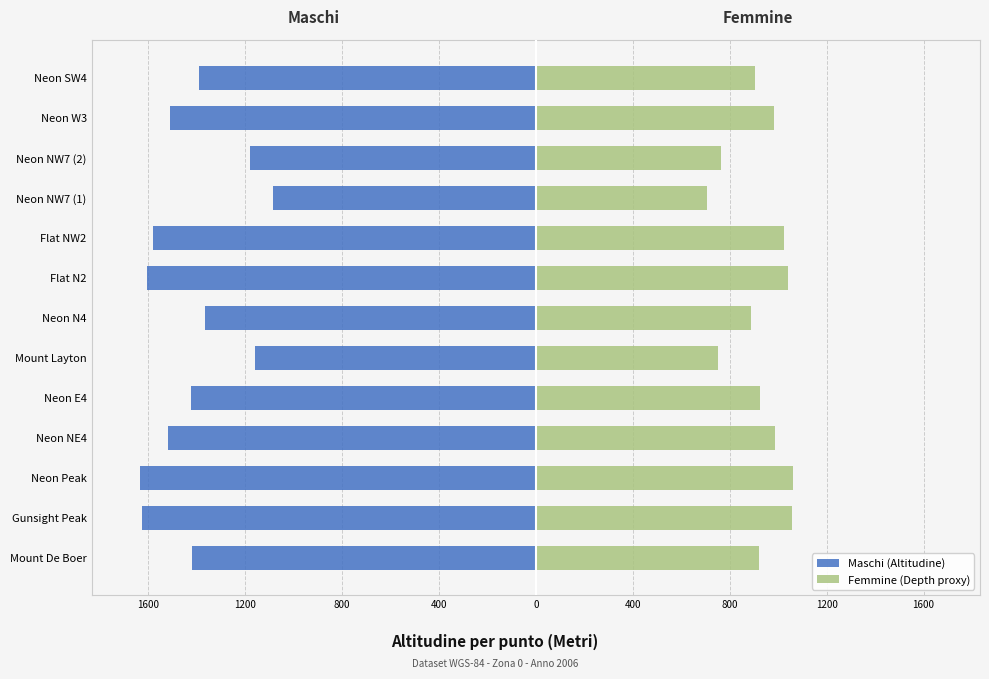

What is the value of the Maschi (Altitudine) bar at the 13th from the left?

-1390